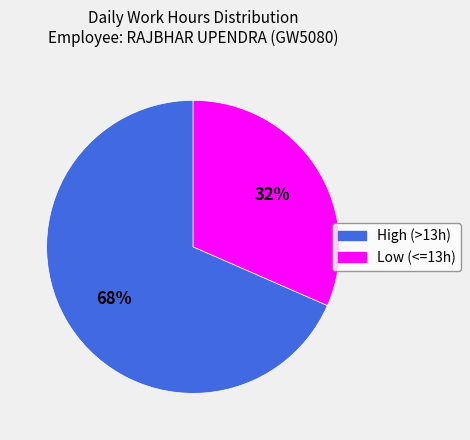

Is the sum of High (>13h) and Low (<=13h) greater than half?

Yes